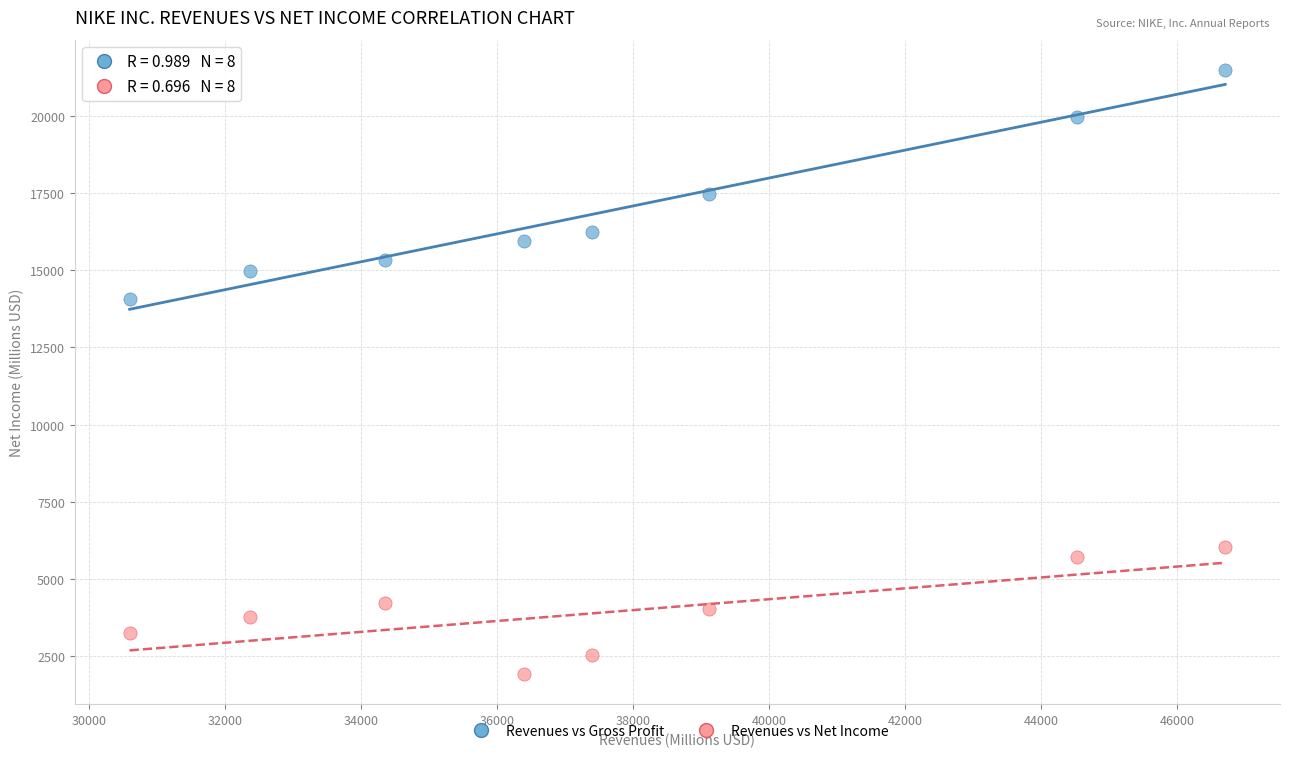

Across all data points, what is the range of Y values (max minus min)?

19546